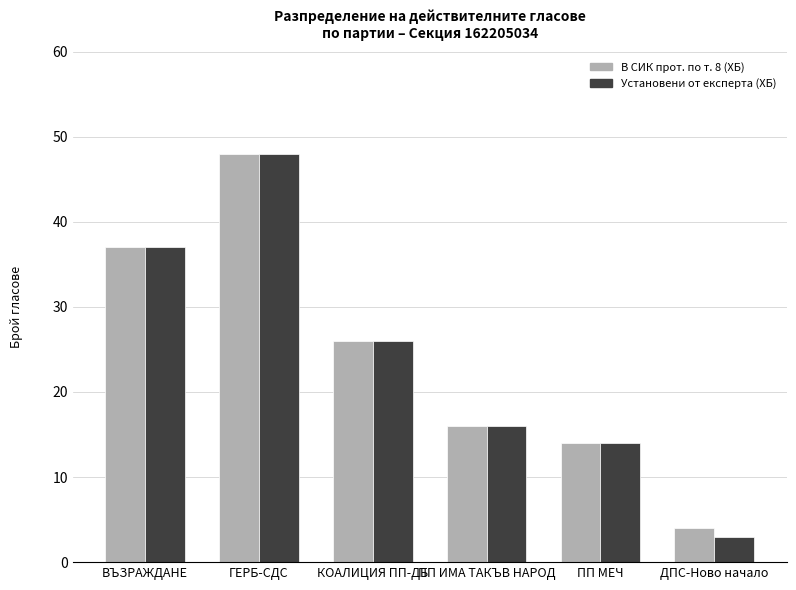

List the labels in order of В СИК прот. по т. 8 (ХБ) value, largest first.

ГЕРБ-СДС, ВЪЗРАЖДАНЕ, КОАЛИЦИЯ ПП-ДБ, ПП ИМА ТАКЪВ НАРОД, ПП МЕЧ, ДПС-Ново начало